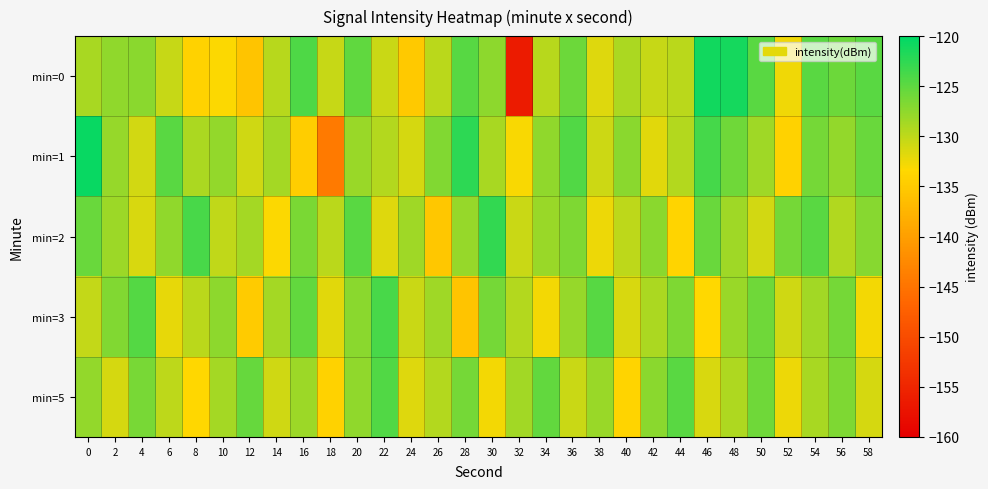

What is the total value across all series at 18?

-670.4